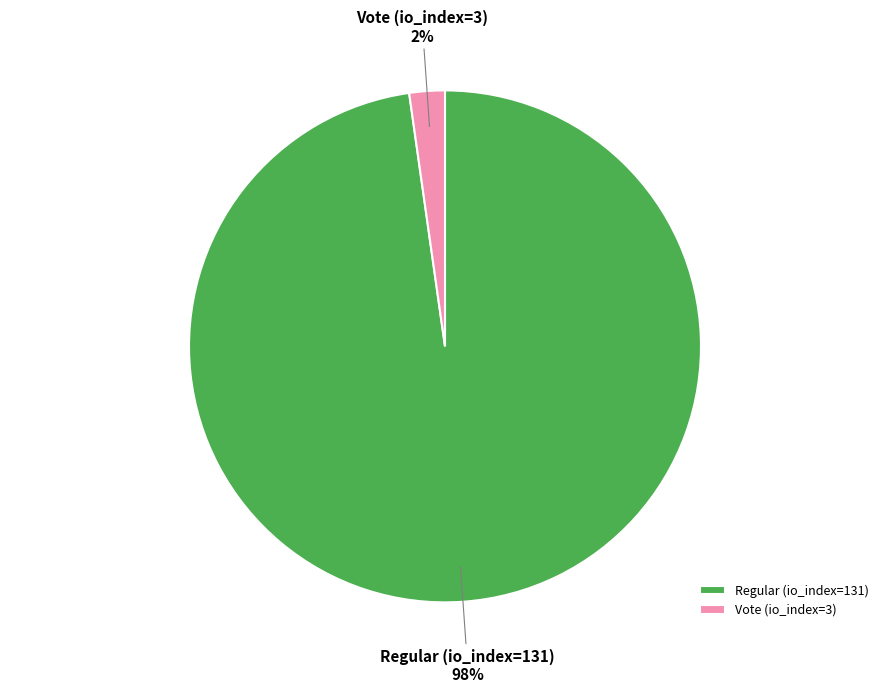

Do Regular (io_index=131) and Vote (io_index=3) together represent more than half of the pie?

Yes